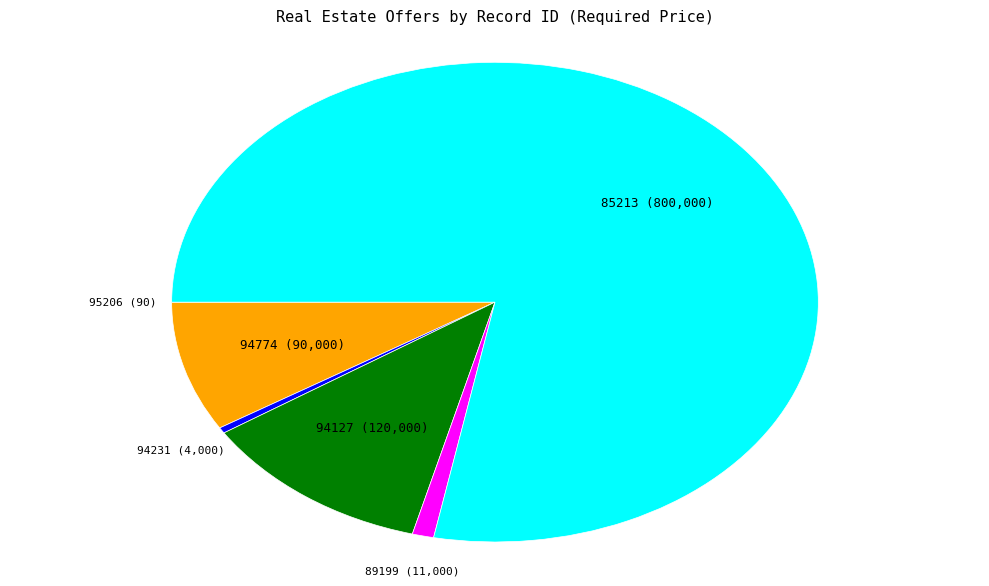

Is there a majority slice in this chart?

Yes